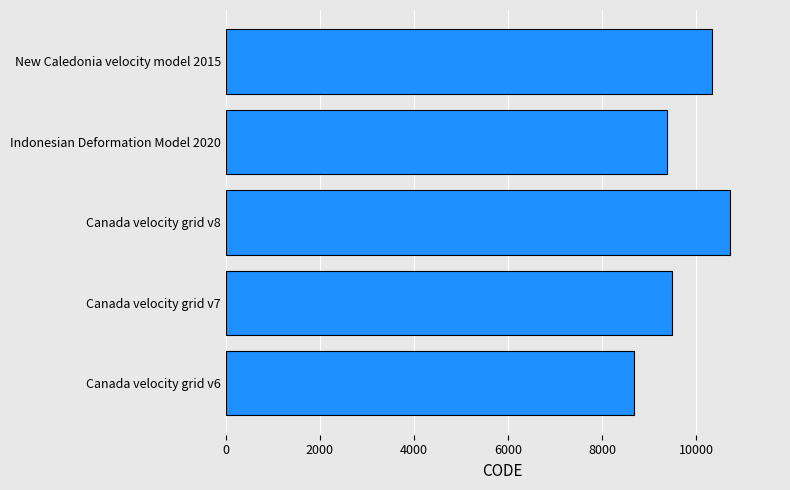

At which category does the chart reach its peak across all series?

Canada velocity grid v8